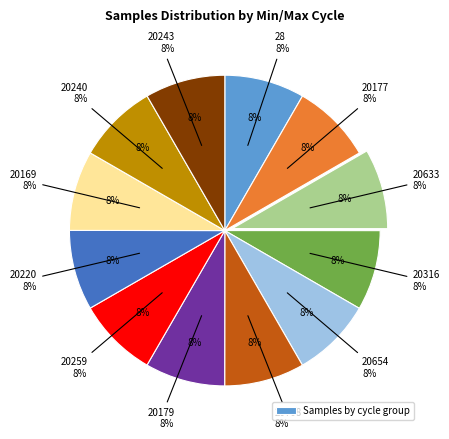

To the nearest percent, what portion does 20633 represent?

8%